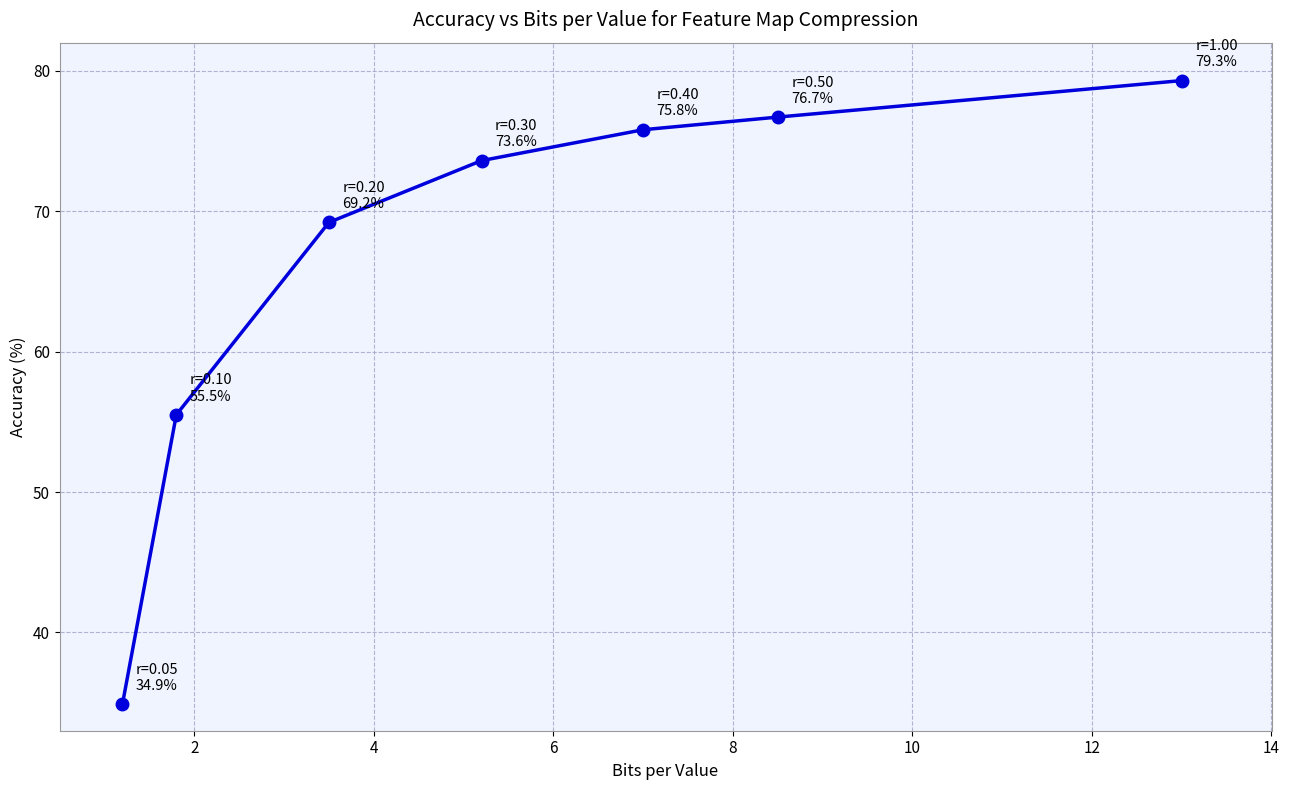

Reading right to left, what are all the values shown in this chart?

79.3	76.7	75.8	73.6	69.2	55.5	34.9